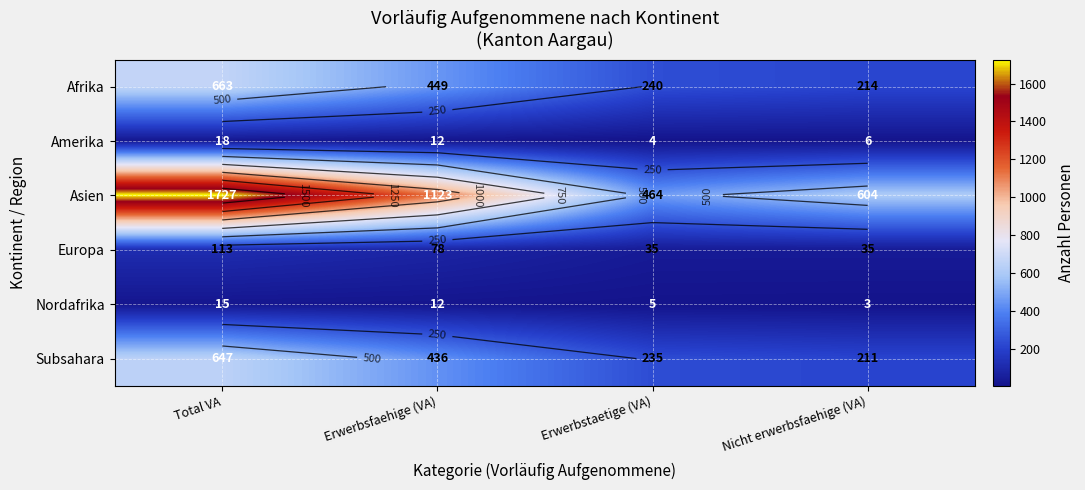

Is the value of Asien at Erwerbsfaehige (VA) greater than the value of Amerika at Total VA?

Yes